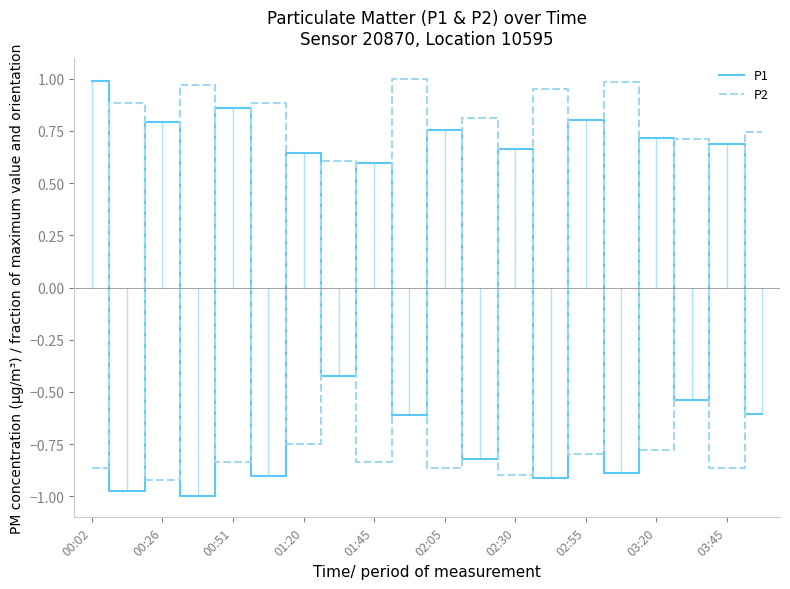

Which series ends up on top after the final intersection of P2 and P1?

P2